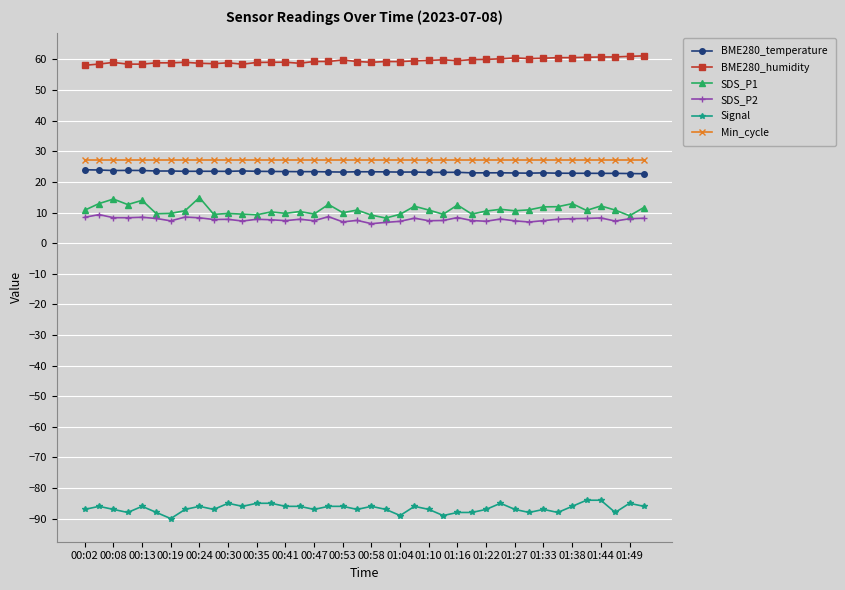

True or false: BME280_temperature and Signal cross at least once.

False